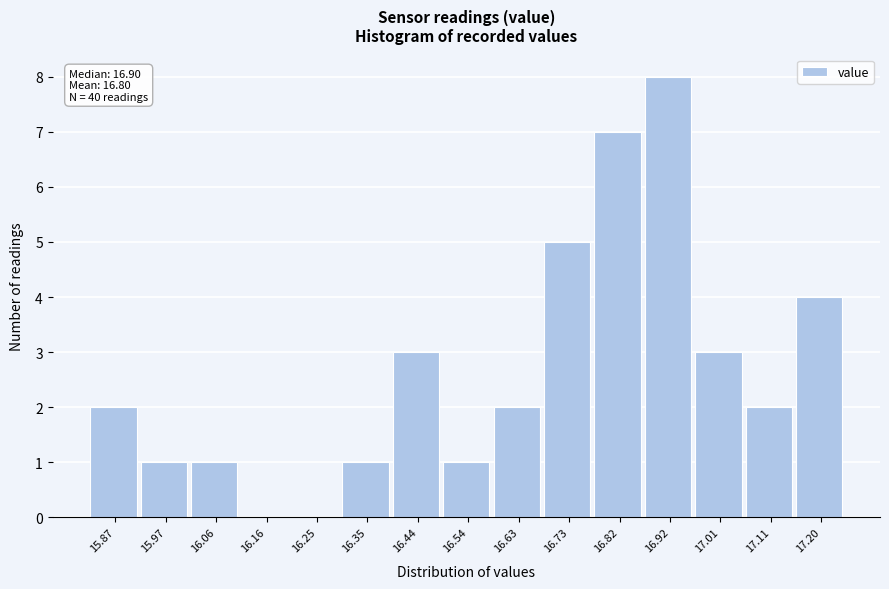

Reading right to left, transcribe all the data shown in this chart.

17.20=4	17.11=2	17.01=3	16.92=8	16.82=7	16.73=5	16.63=2	16.54=1	16.44=3	16.35=1	16.25=0	16.16=0	16.06=1	15.97=1	15.87=2